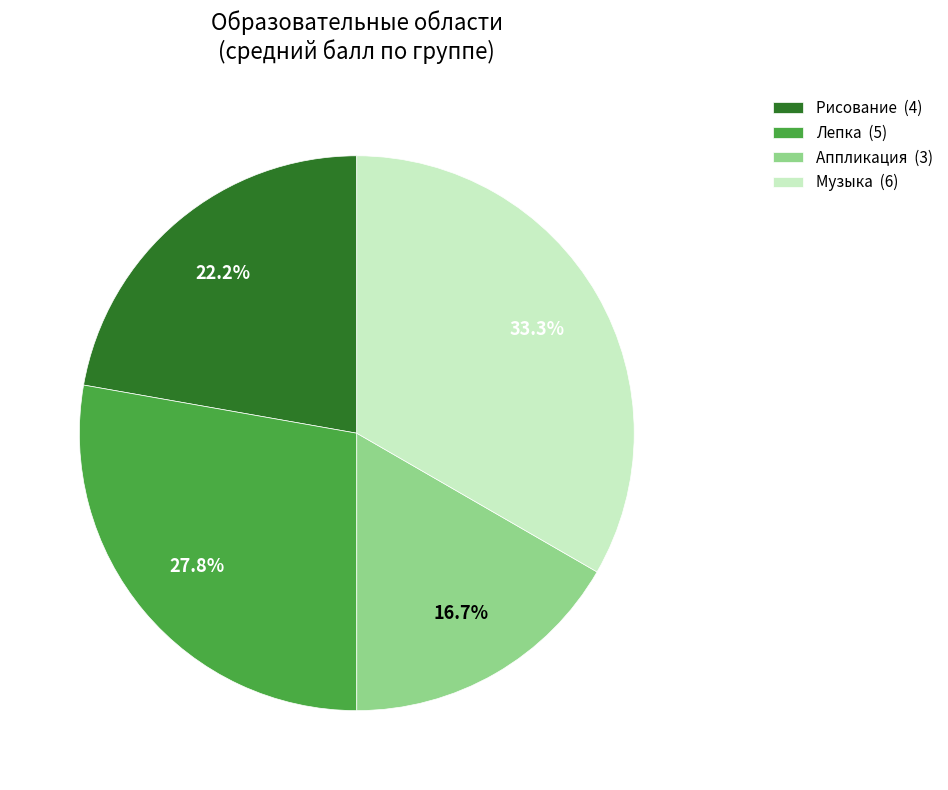

Which category has the smallest portion of the pie?

Аппликация